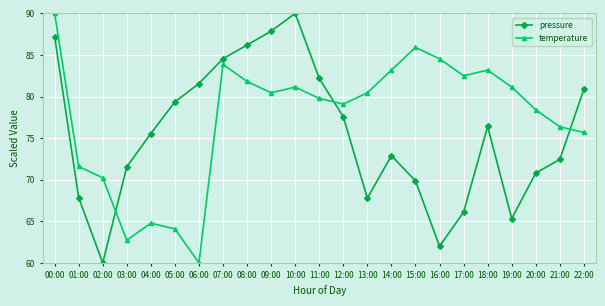

What is the difference between the maximum and minimum values in the pressure series?

30.0